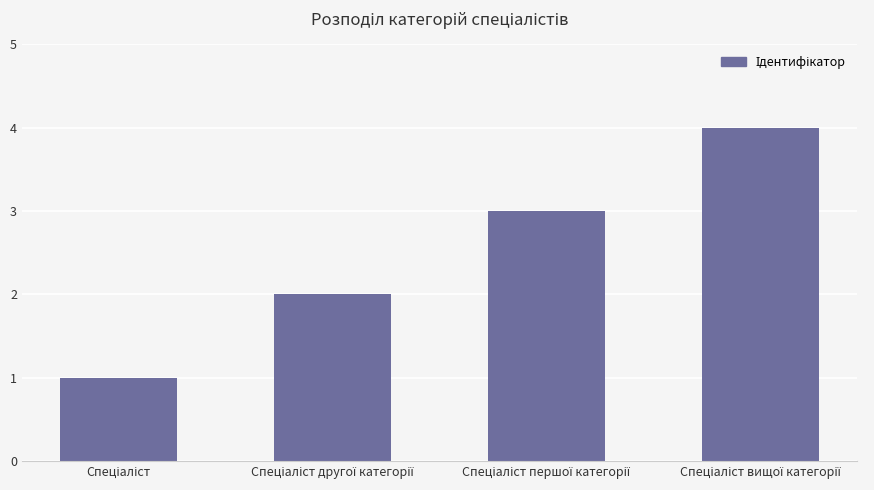

What is the difference between the maximum and minimum values?

3